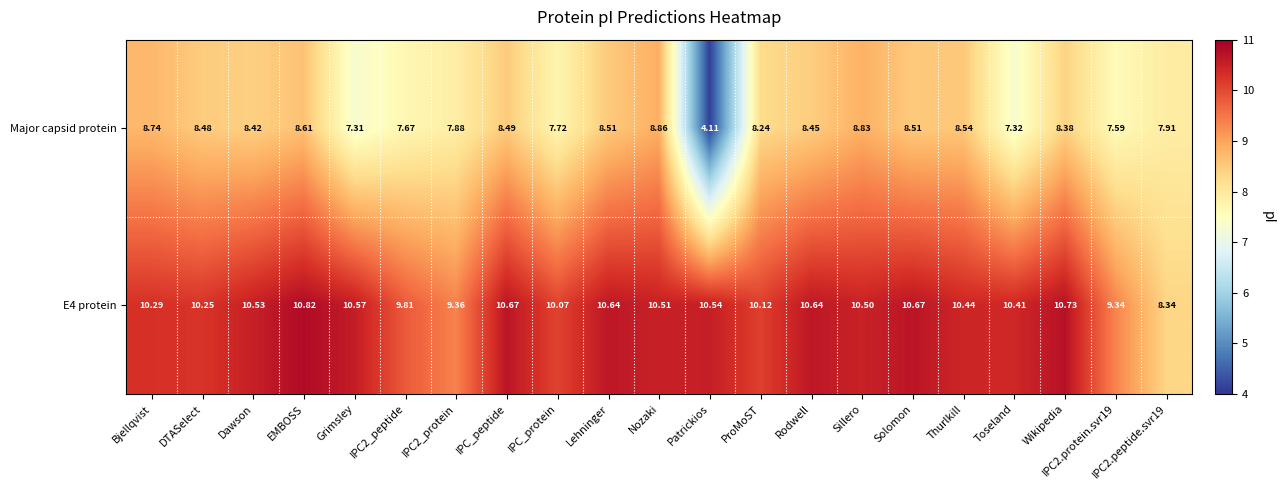

At Wikipedia, list the series in order from largest to smallest.

E4 protein, Major capsid protein